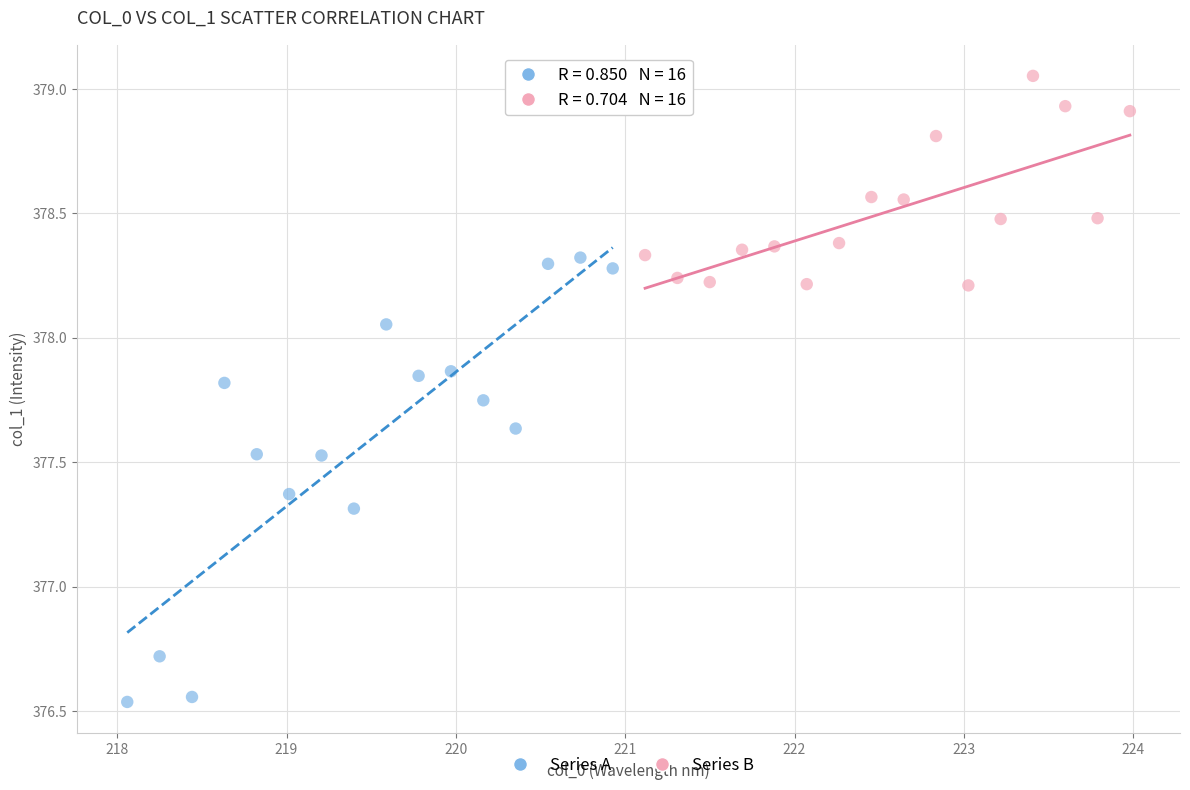

What are all the series names shown in the legend?

Series A, Series B